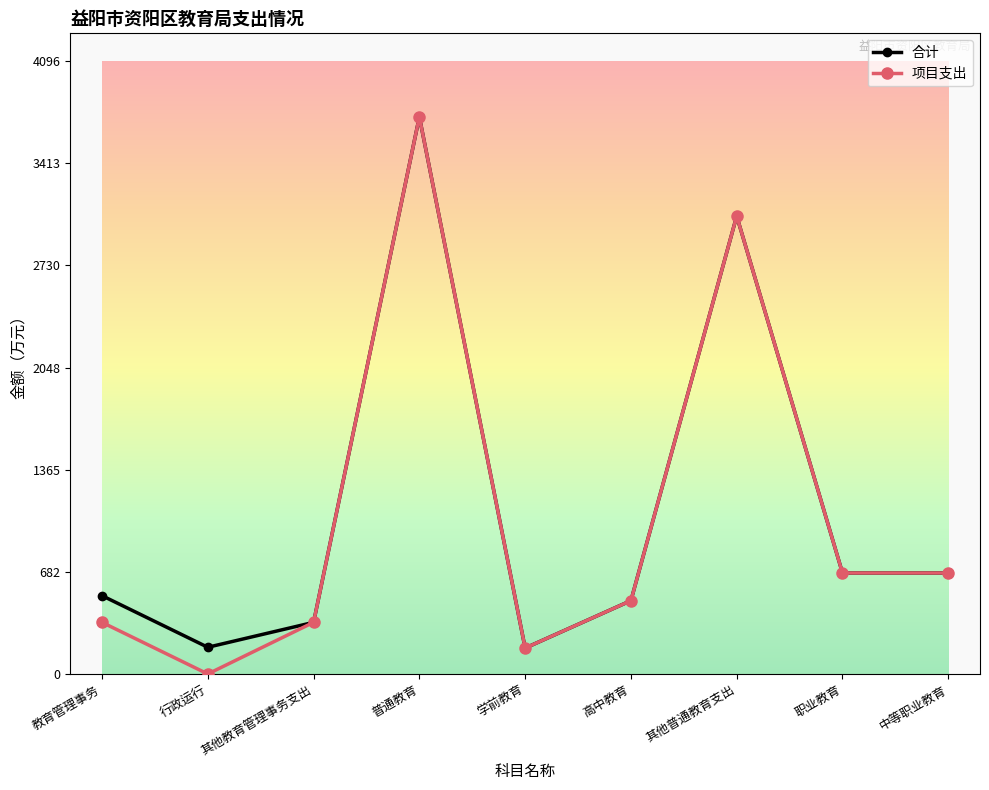

What value does the 合计 series have at 普通教育?

3724.0